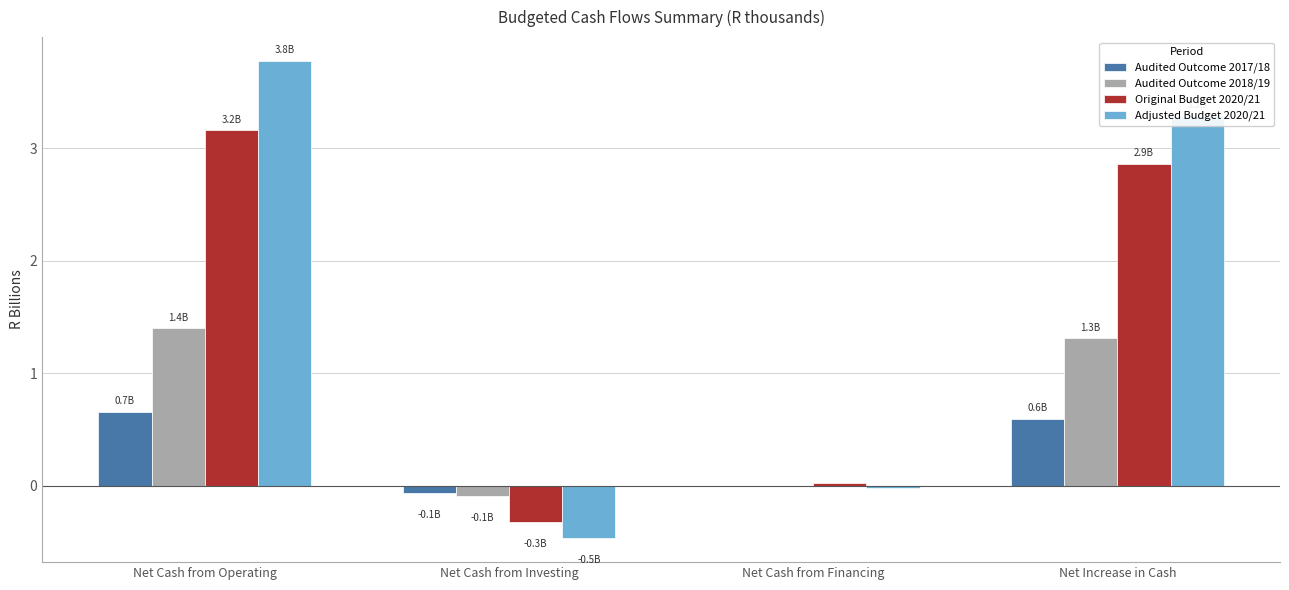

Between Net Cash from Operating and Net Increase in Cash, which series saw the biggest shift?

Adjusted Budget 2020/21